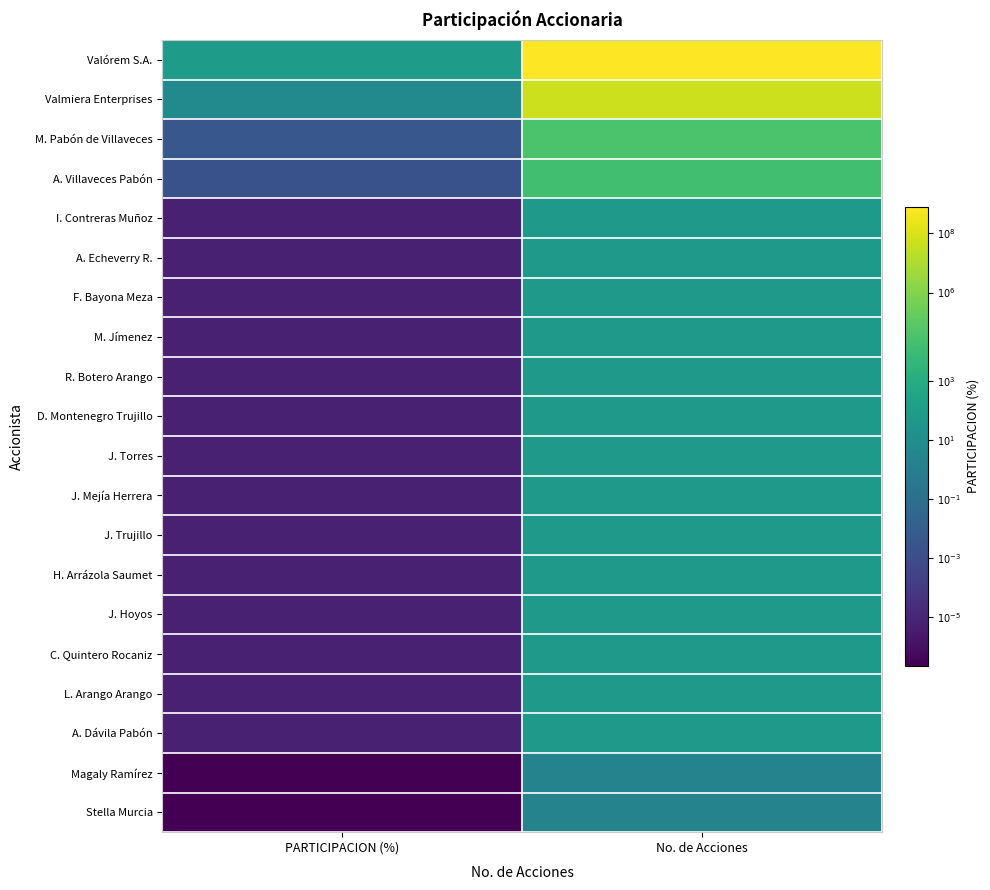

What is the difference between the highest and lowest values at PARTICIPACION (%)?

8.6